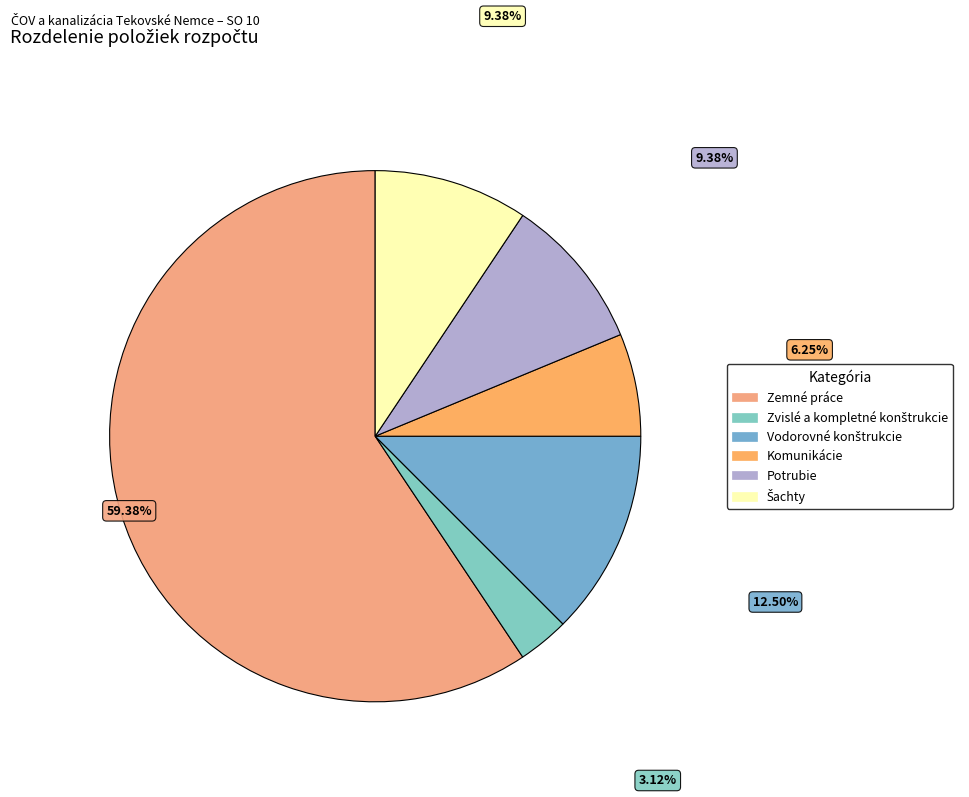

Is there a majority slice in this chart?

Yes